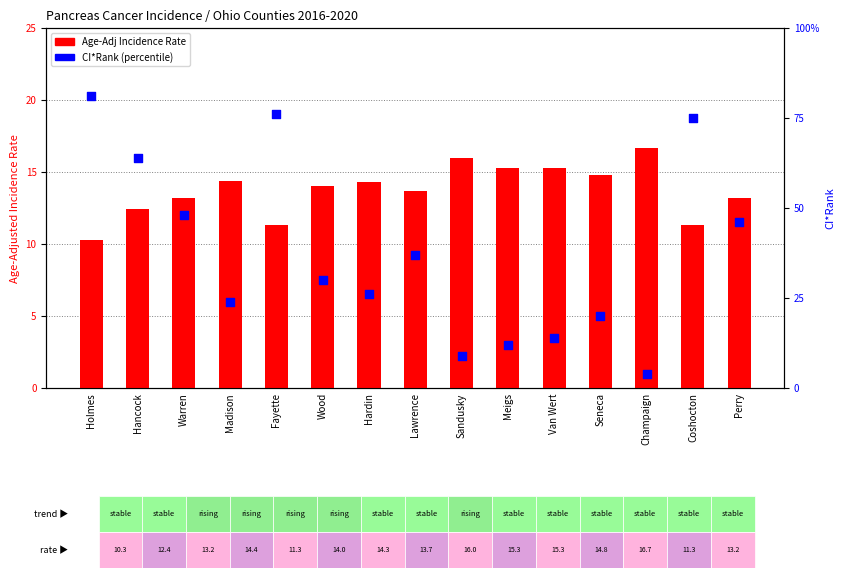

Which series has the widest spread of Y values?

CI*Rank